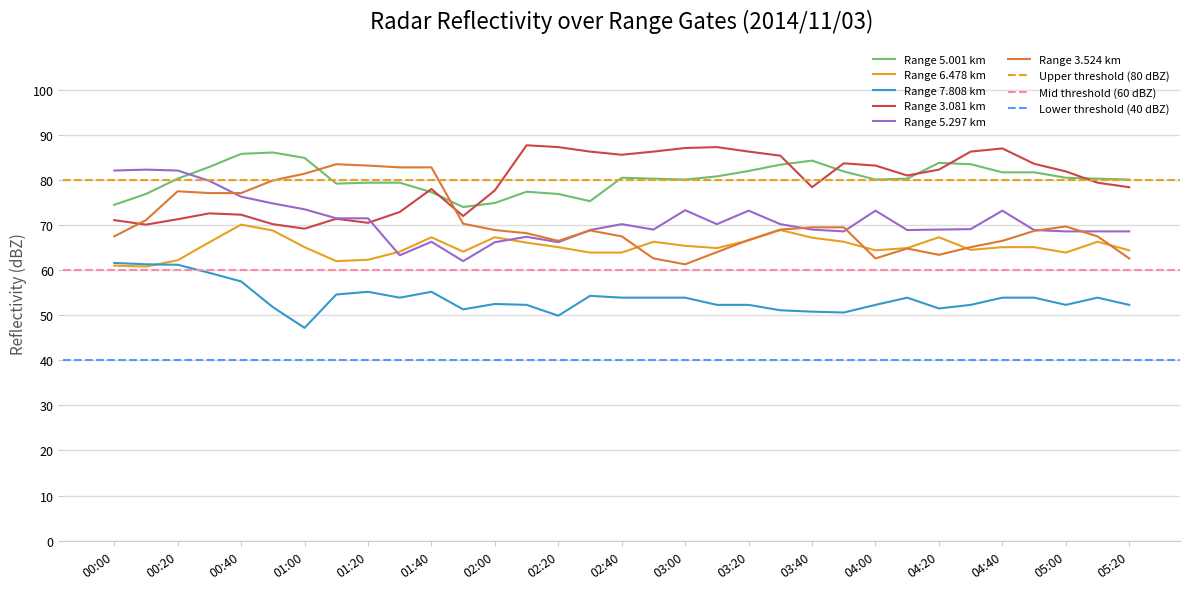

At which label does 3.524 reach its minimum?

03:00